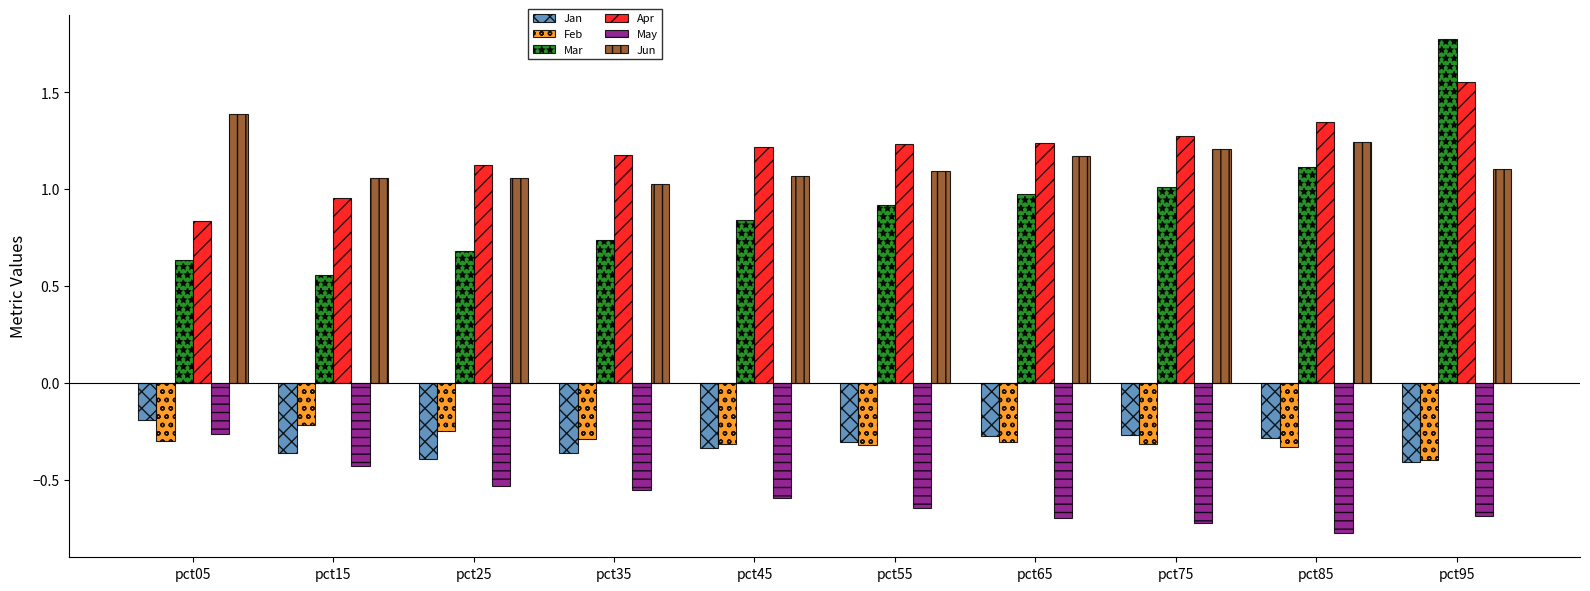

List the labels in order of Mar value, smallest first.

pct15, pct05, pct25, pct35, pct45, pct55, pct65, pct75, pct85, pct95